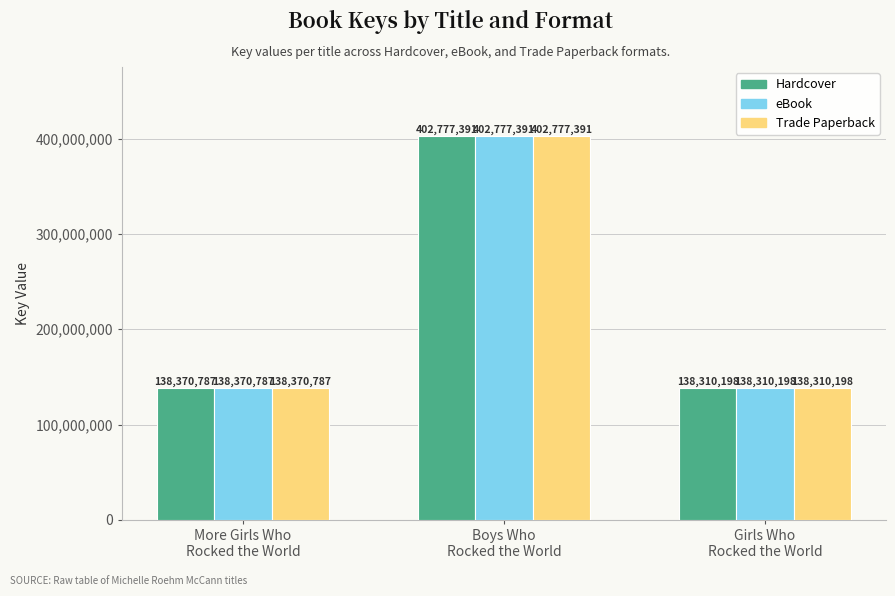

At which category is the sum across all series the highest?

Boys Who
Rocked the World